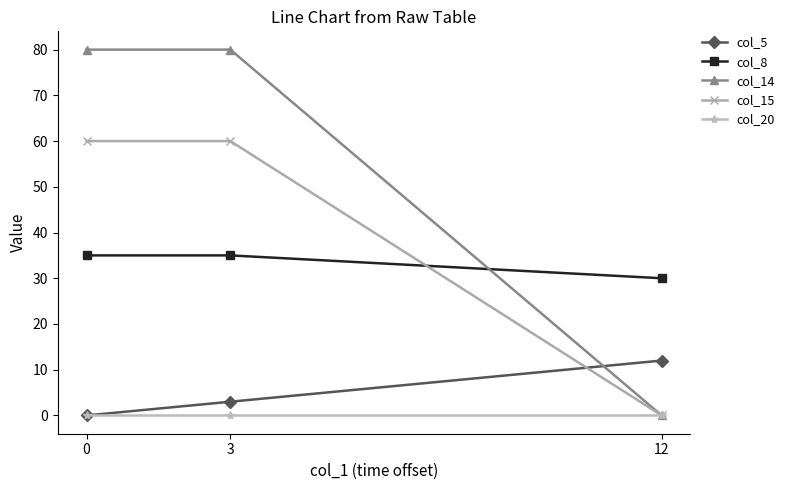

Reading left to right, extract all data points from this chart.

col_5: 0=0	3=3	12=12
col_8: 0=35	3=35	12=30
col_14: 0=80	3=80	12=0
col_15: 0=60	3=60	12=0
col_20: 0=0	3=0	12=0